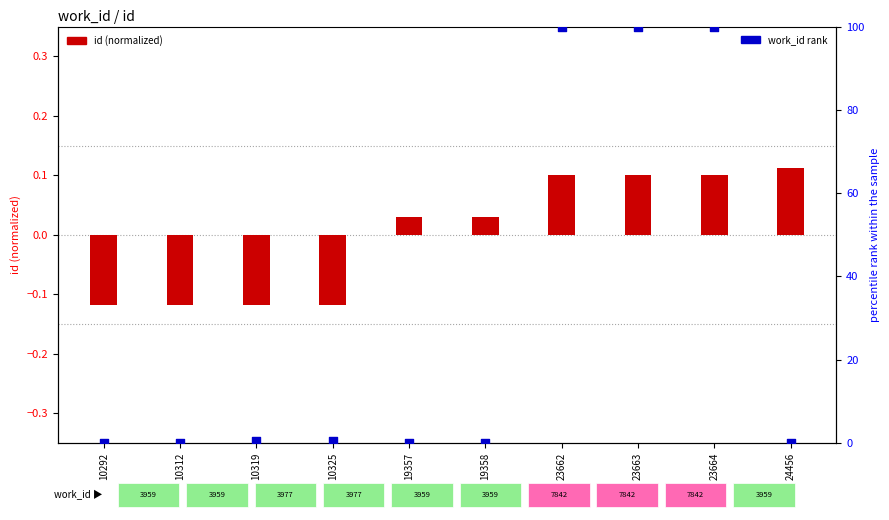

Is the value of work_id (normalized) at 24456 greater than the value of id (normalized) at 10325?

Yes